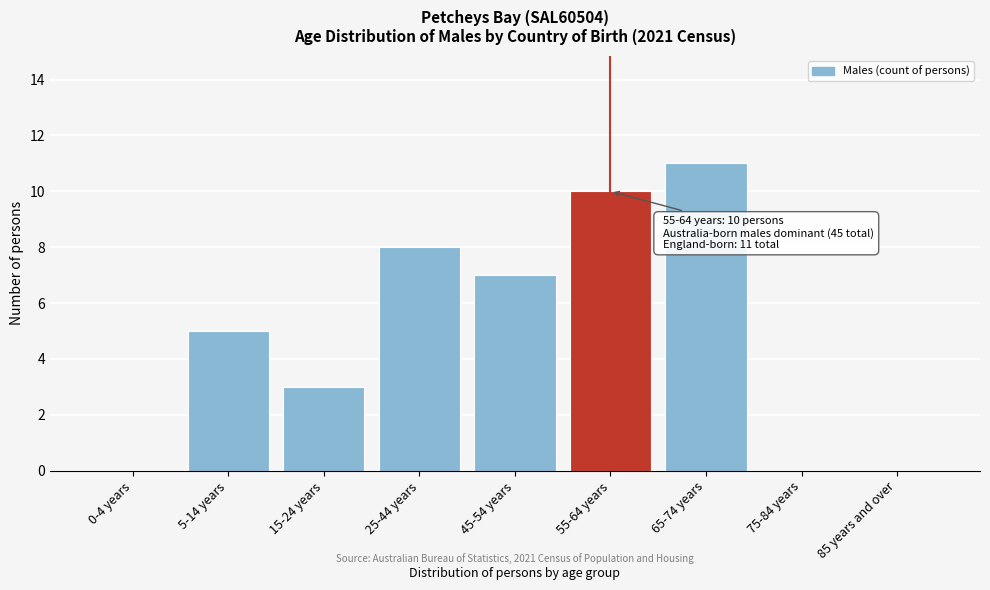

Reading right to left, extract all data points from this chart.

85 years and over=0	75-84 years=0	65-74 years=11	55-64 years=10	45-54 years=7	25-44 years=8	15-24 years=3	5-14 years=5	0-4 years=0